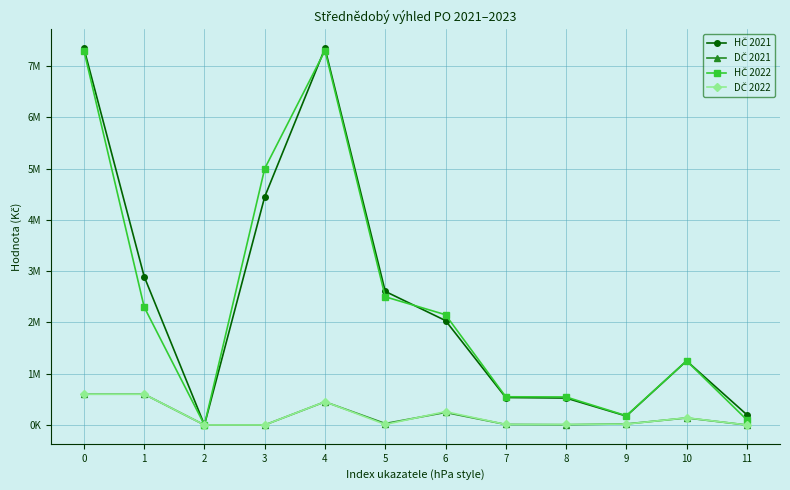

Is it true that HČ 2021 equals 535000 at 7?

True